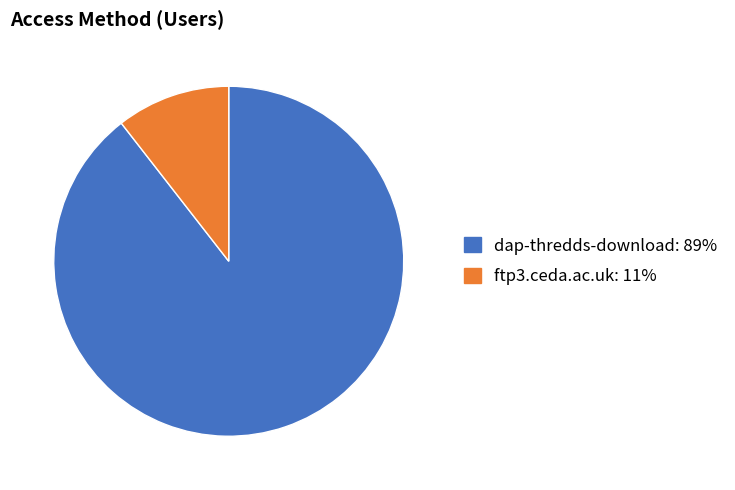

Count the number of slices in the pie.

2